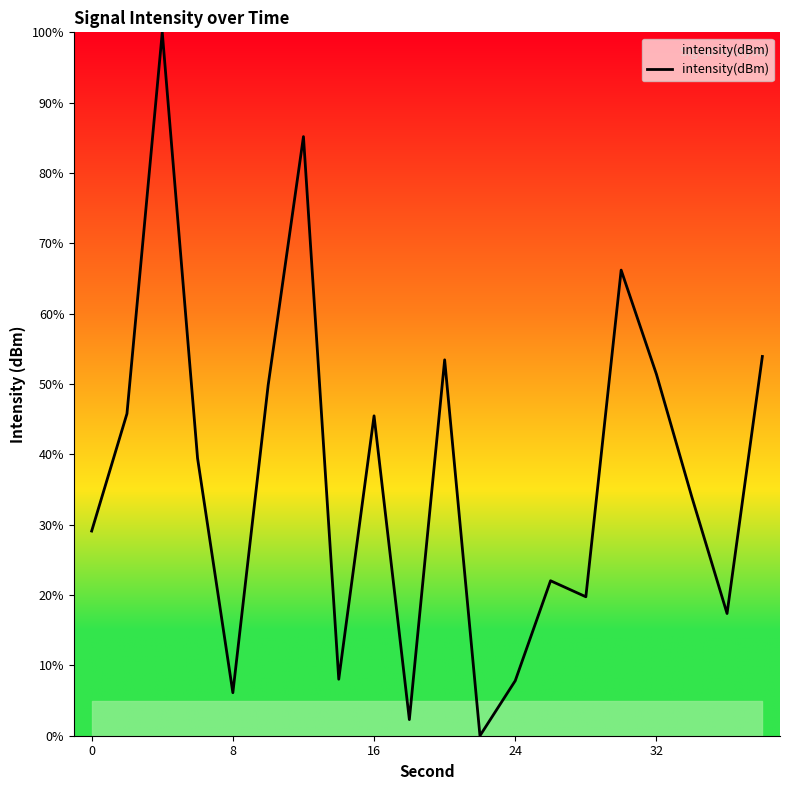

What is the maximum value shown in the chart?

100.0